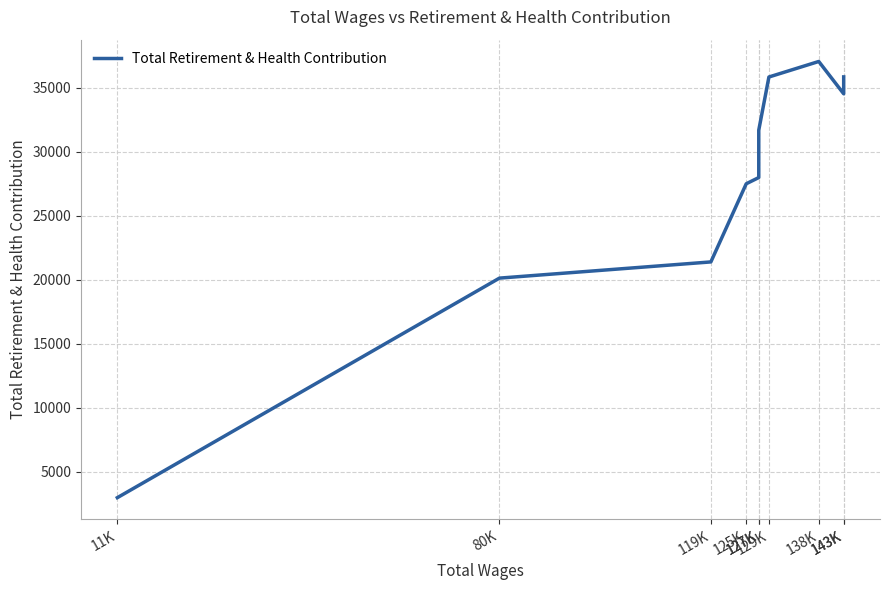

How many interior local valleys (lower than both neighbors) does the data have?

1